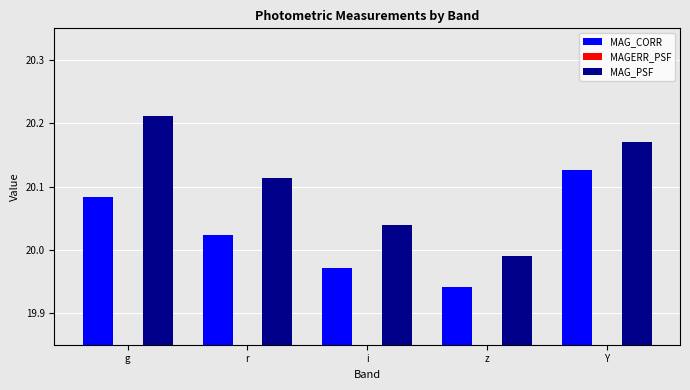

Between z and Y, which is larger?

Y